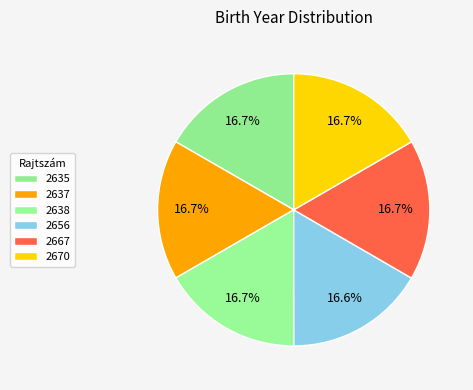

Approximately how many times larger is the value at 2635 compared to 2637?

1.0